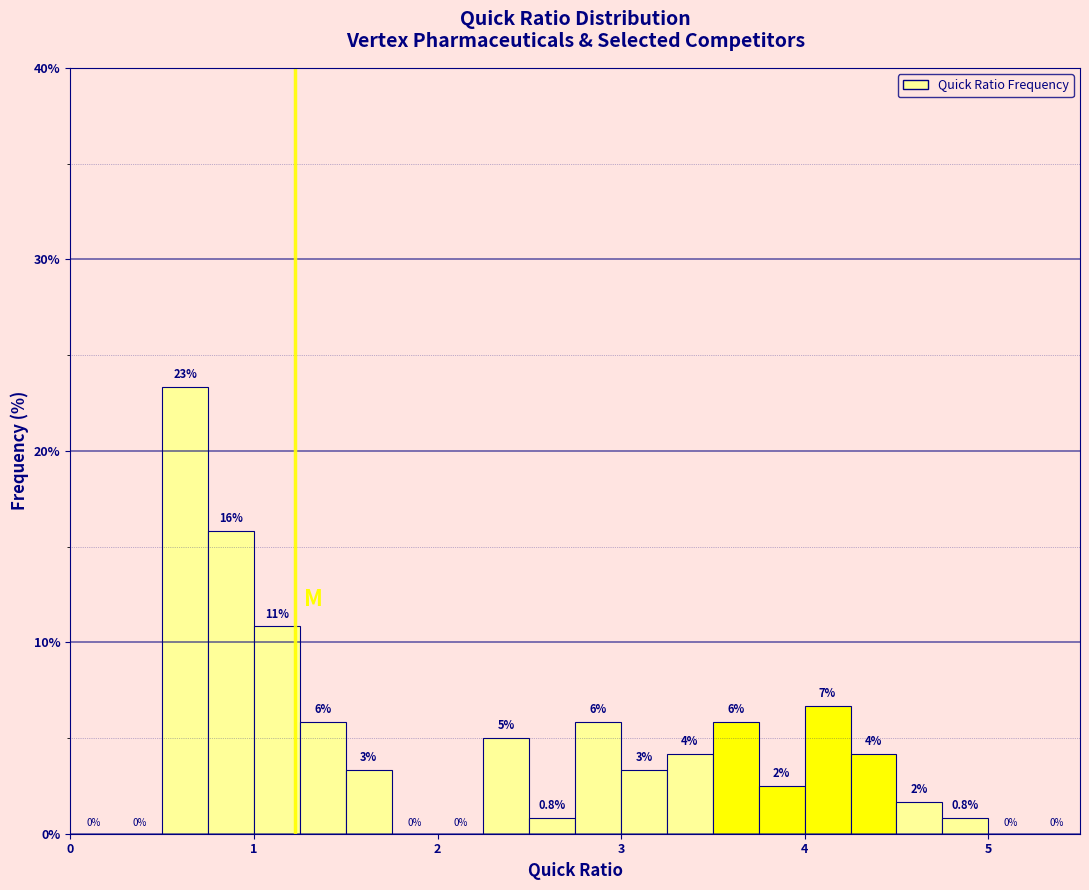

Around what value on the x-axis is the tallest bar? Give the approximate position of its centre, as read against the axis.

0.6